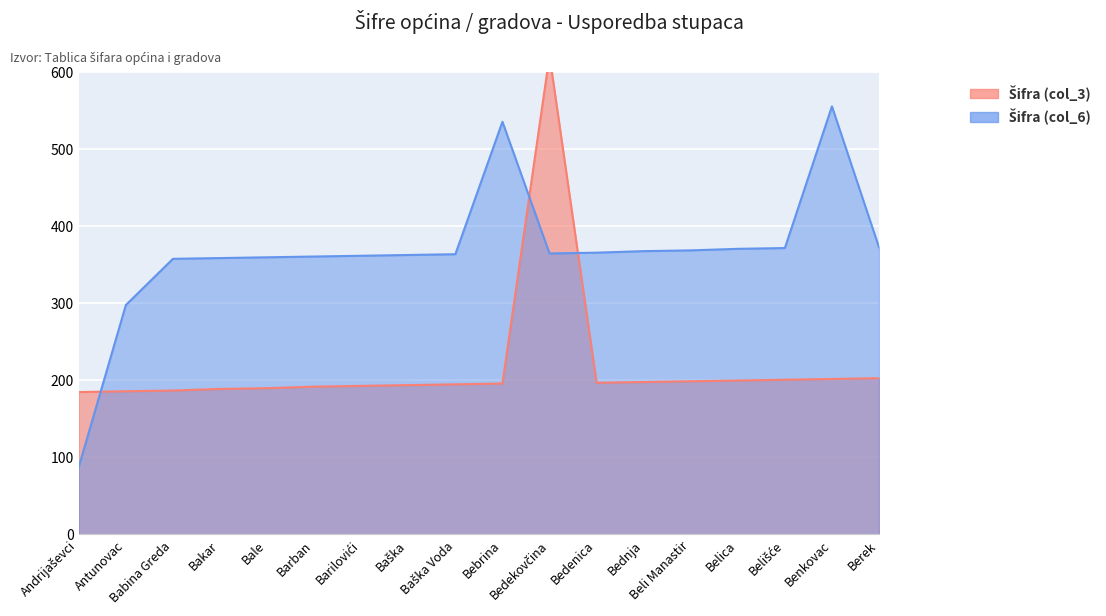

List the labels in order of Šifra (col_6) value, smallest first.

Andrijaševci, Antunovac, Babina Greda, Bakar, Bale, Barban, Barilovići, Baška, Baška Voda, Bedekovčina, Bedenica, Bednja, Beli Manastir, Belica, Belišće, Berek, Bebrina, Benkovac